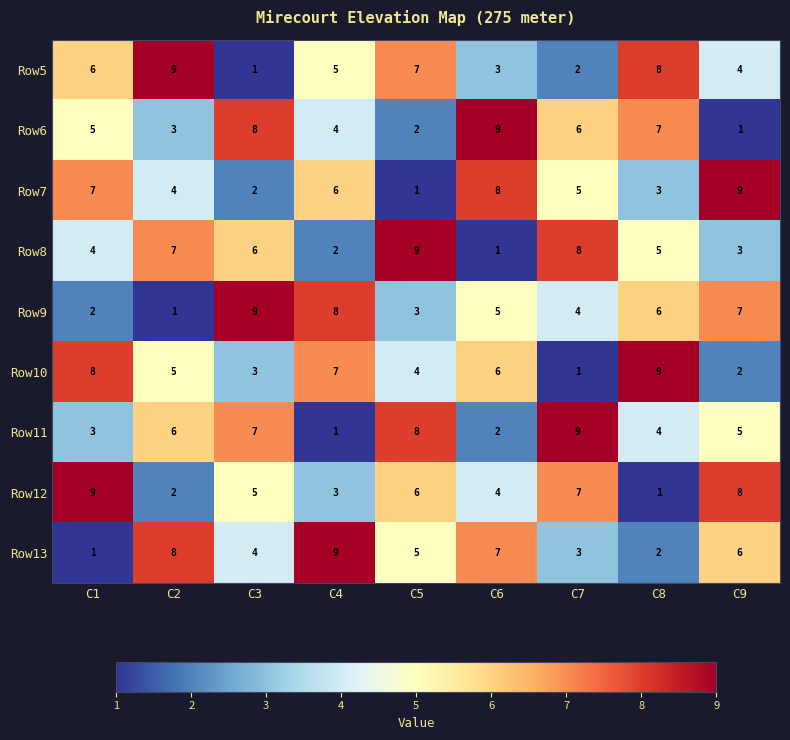

At which label does Row9 first exceed 5?

C3